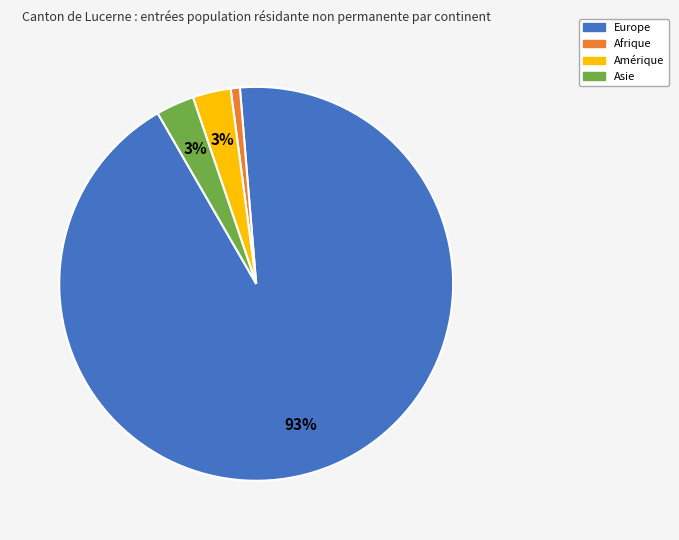

To the nearest percent, what is the difference between the Europe and Asie slice percentages?

90%